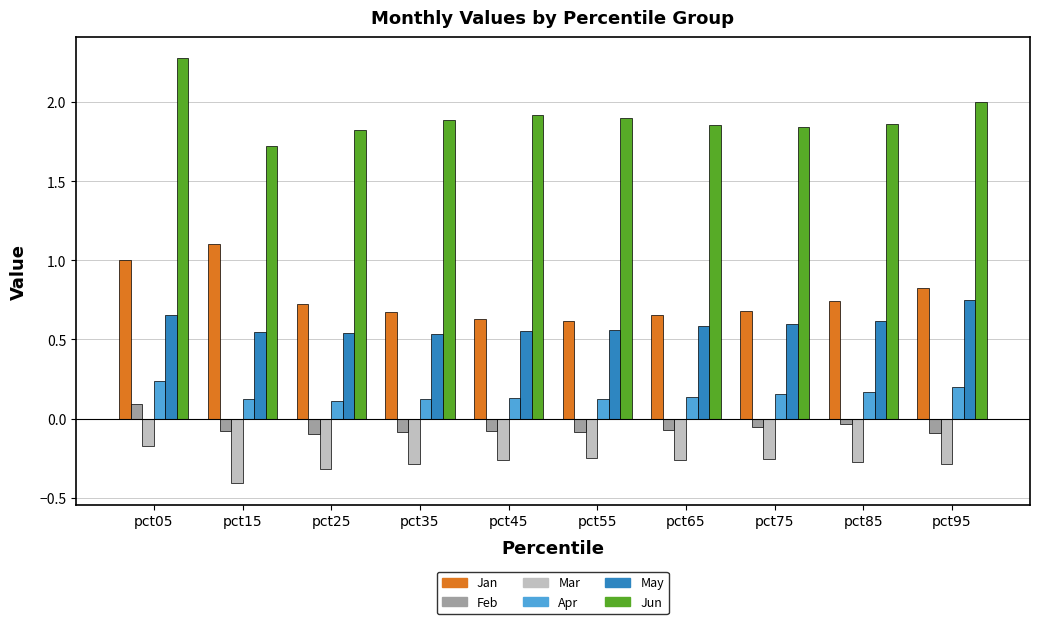

At which label is Mar closest to 0?

pct05